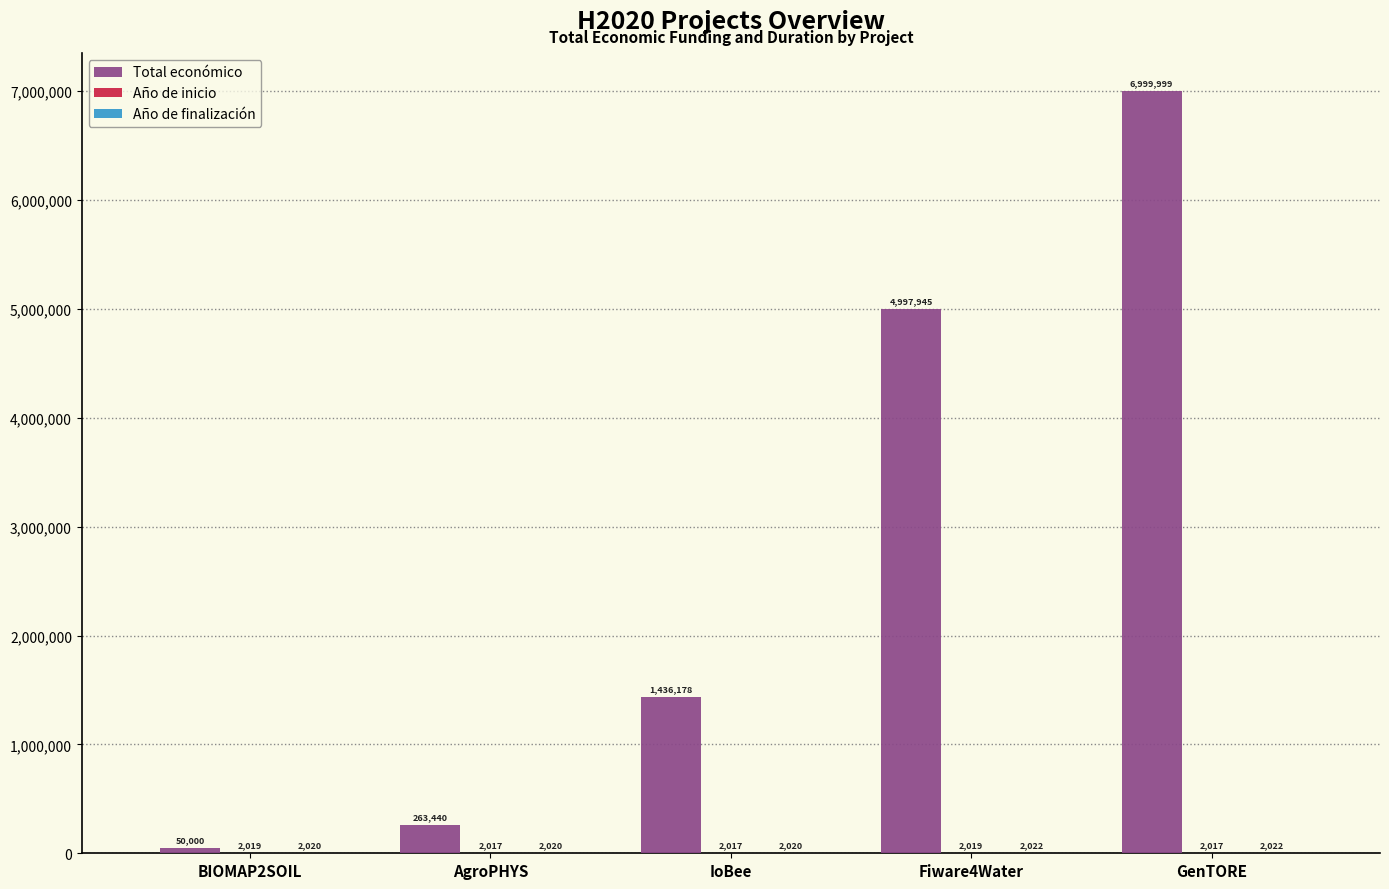

Count the number of categories in the chart.

5